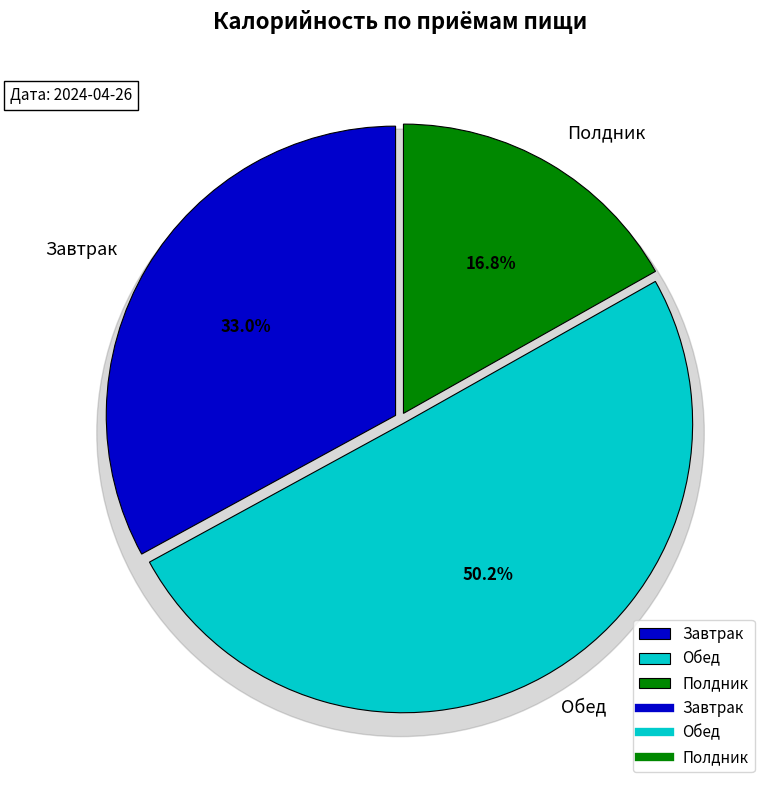

Does Обед represent more than half of the total?

Yes